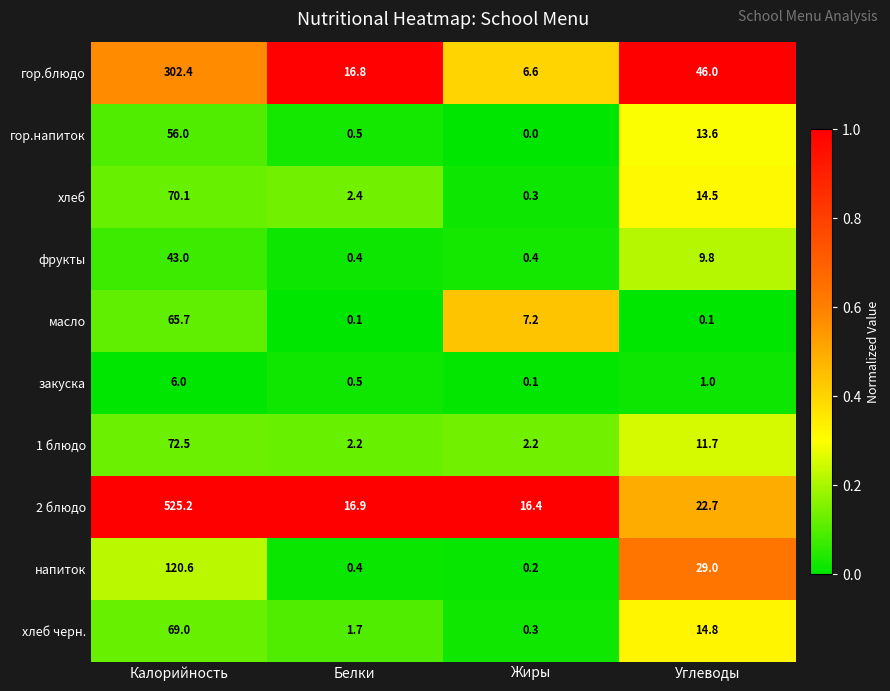

What is the sum of the 1 блюдо values at Белки and Жиры?

4.4